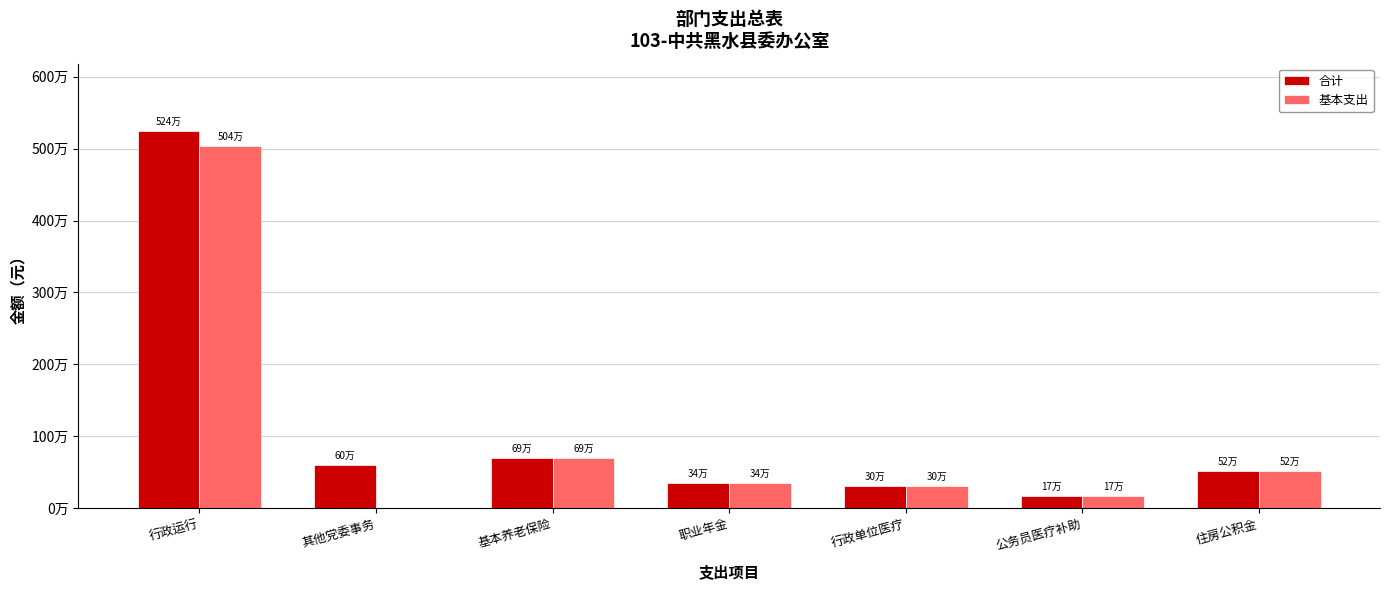

What are all the series names shown in the legend?

合计, 基本支出